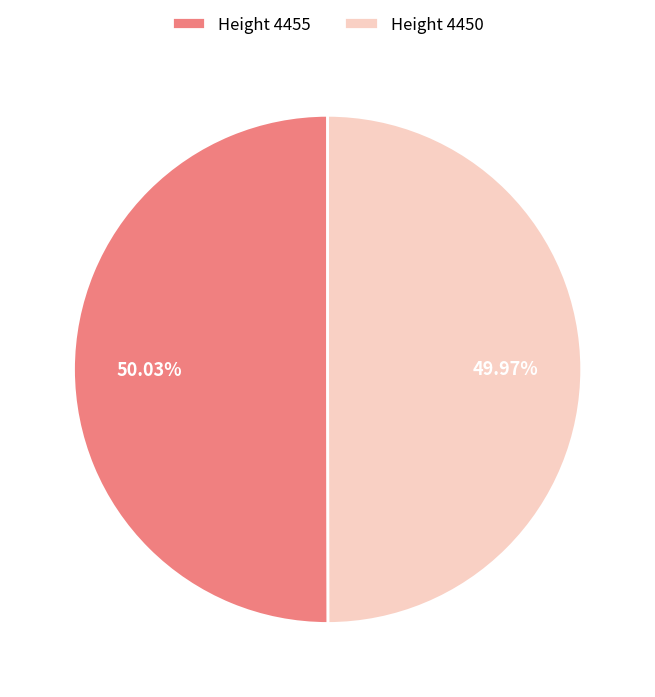

Approximately how many times larger is the value at Height 4450 compared to Height 4455?

1.0